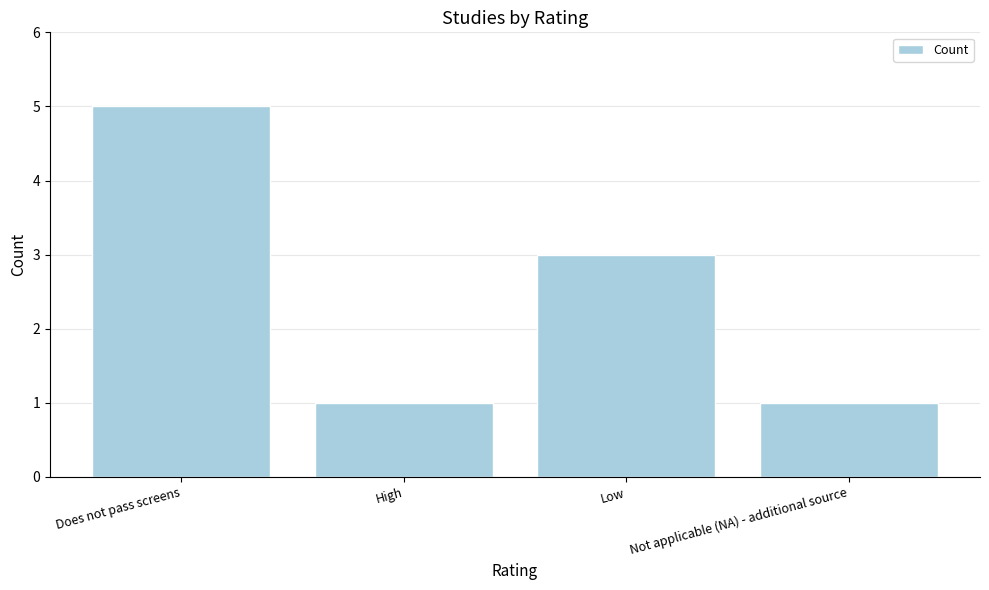

Reading left to right, what are all the values shown in this chart?

Does not pass screens=5	High=1	Low=3	Not applicable (NA) - additional source=1